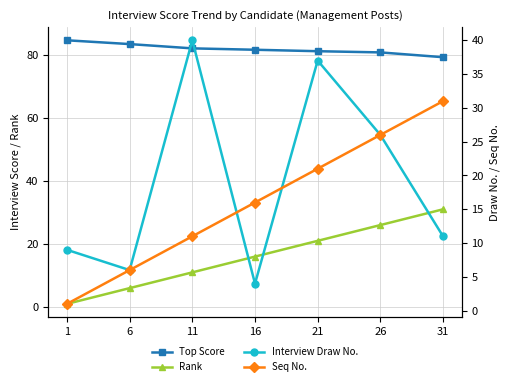

What is the total value across all series at 16?

117.6